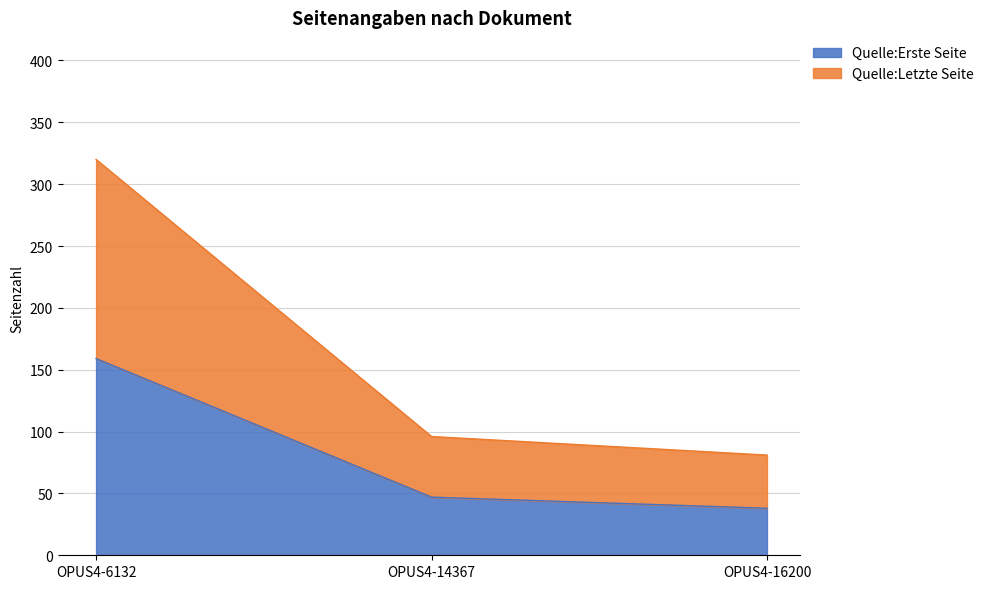

Which category has the lowest value in the Quelle:Erste Seite series?

OPUS4-16200